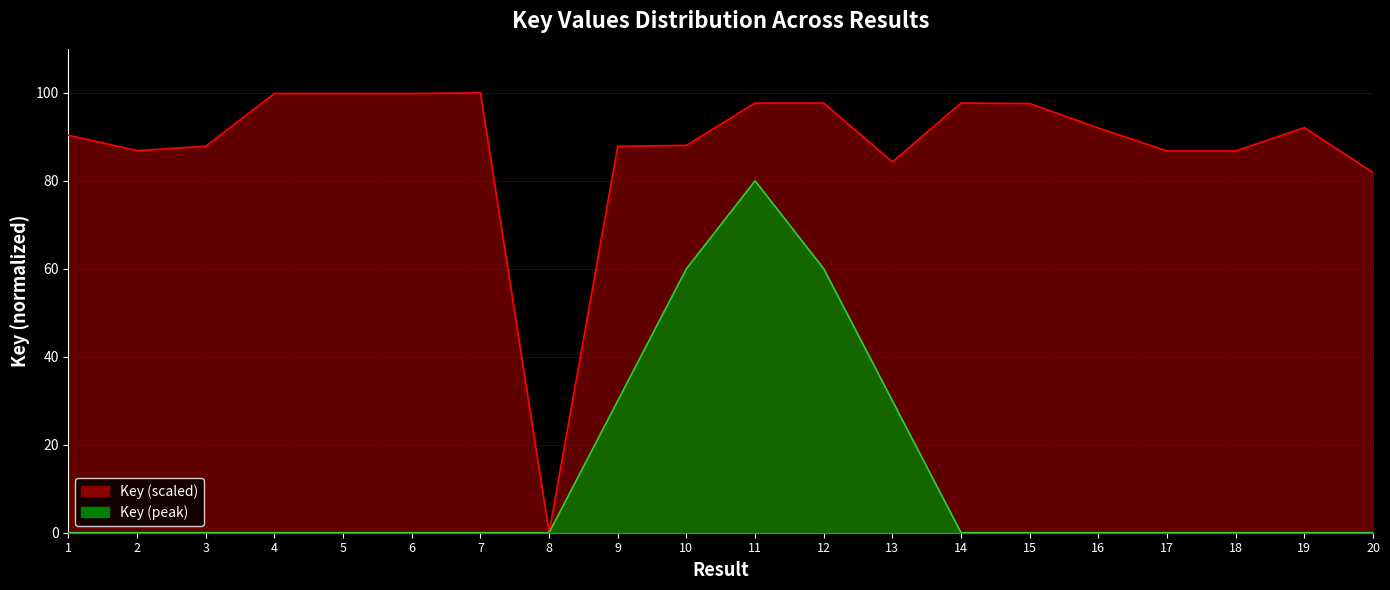

Rank the categories by value from lowest to highest.

8, 20, 13, 17, 18, 2, 9, 3, 10, 1, 16, 19, 15, 14, 12, 11, 6, 5, 4, 7